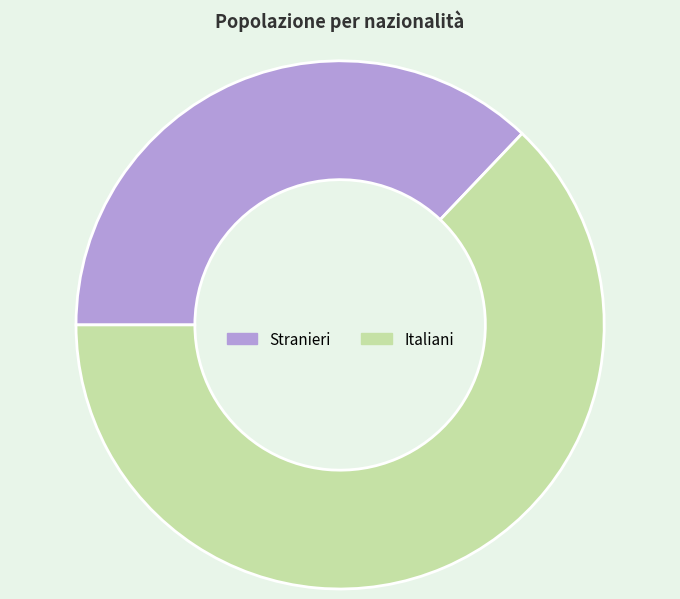

Which slice is the largest?

Italiani